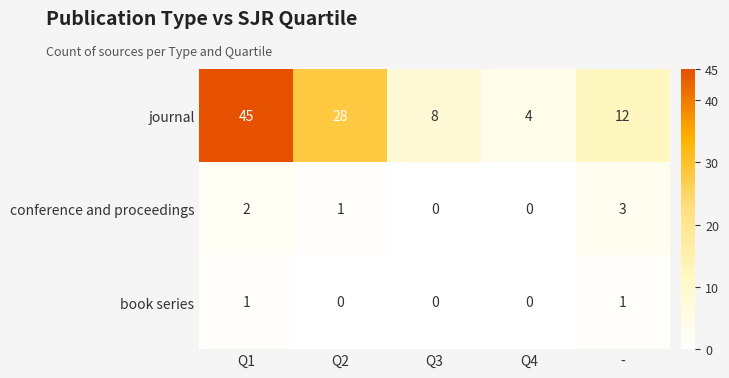

Which series has the widest spread of values?

journal